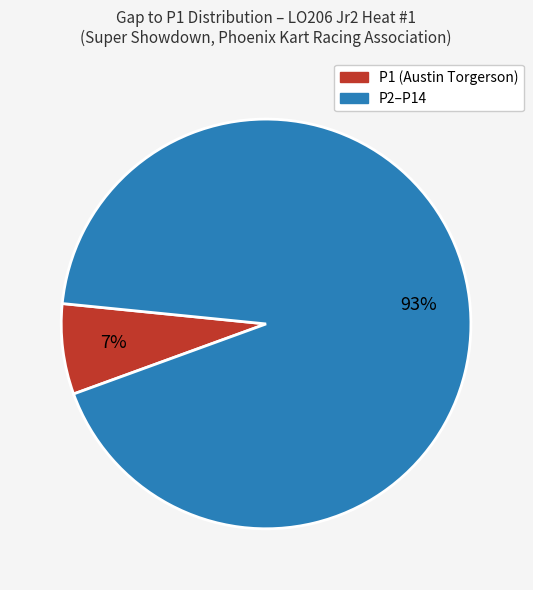

Is there a majority slice in this chart?

Yes